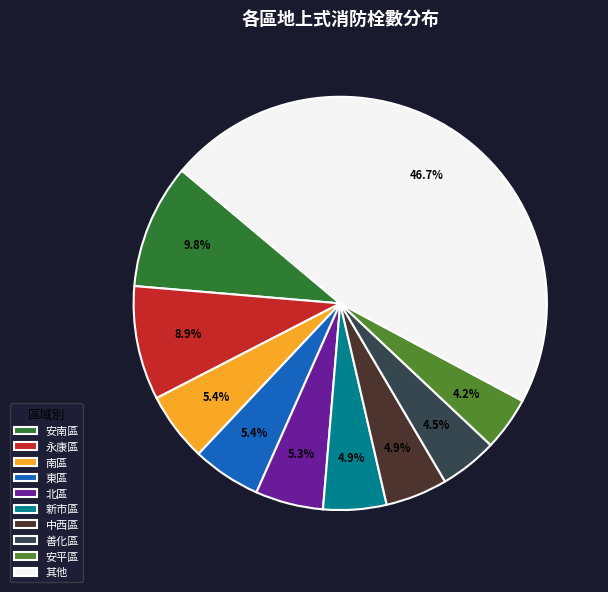

Is there a majority slice in this chart?

No